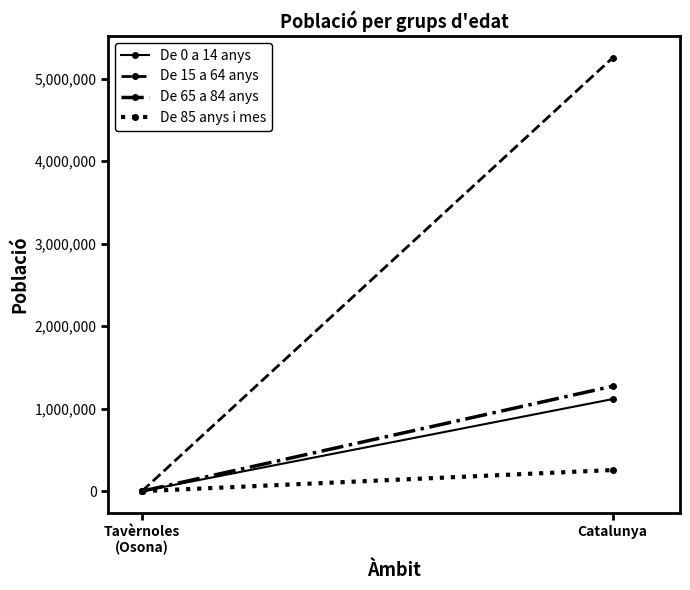

Which series has the largest range (max minus min)?

De 15 a 64 anys